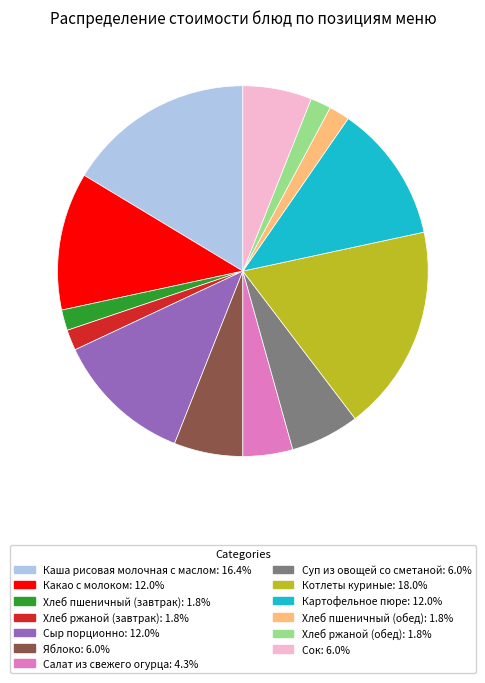

What is the largest slice in the pie chart?

Котлеты куриные